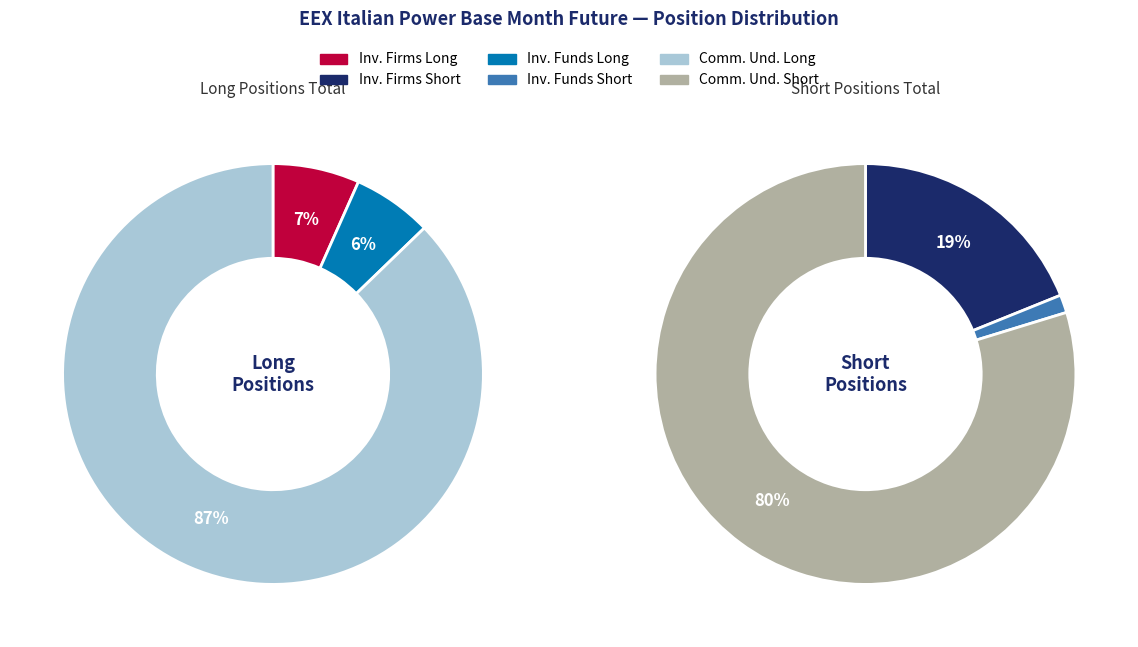

How many slices are in this pie chart?

6